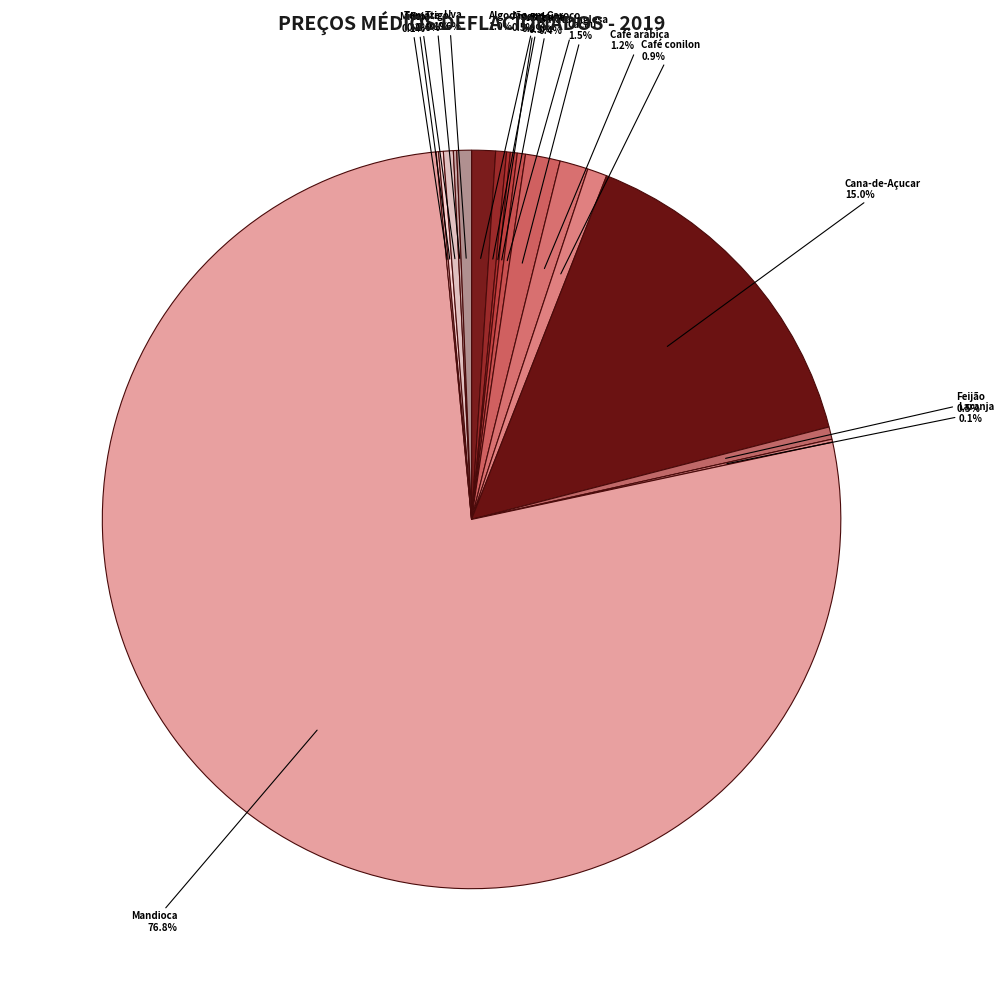

What portion of the pie excludes Cacau?

98.5%